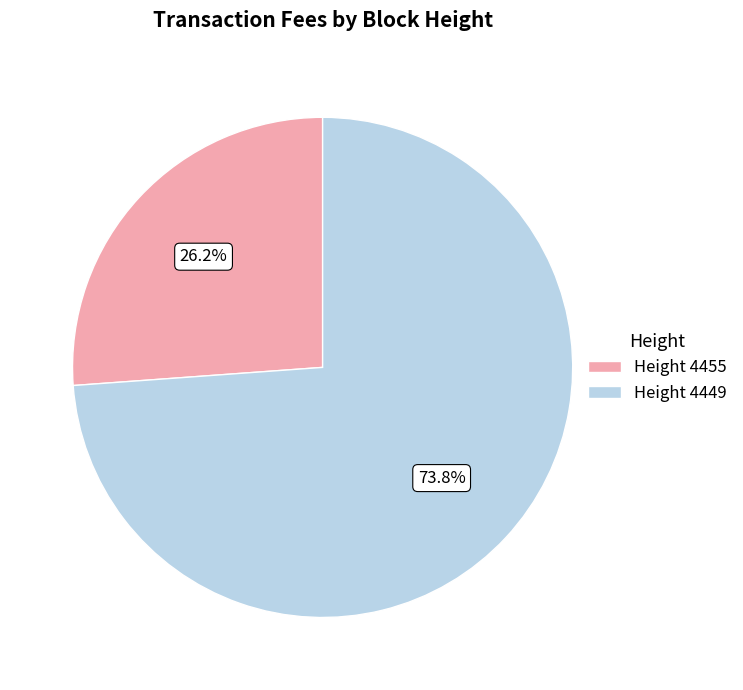

Combined, what portion of the pie is Height 4455 and Height 4449?

100.0%